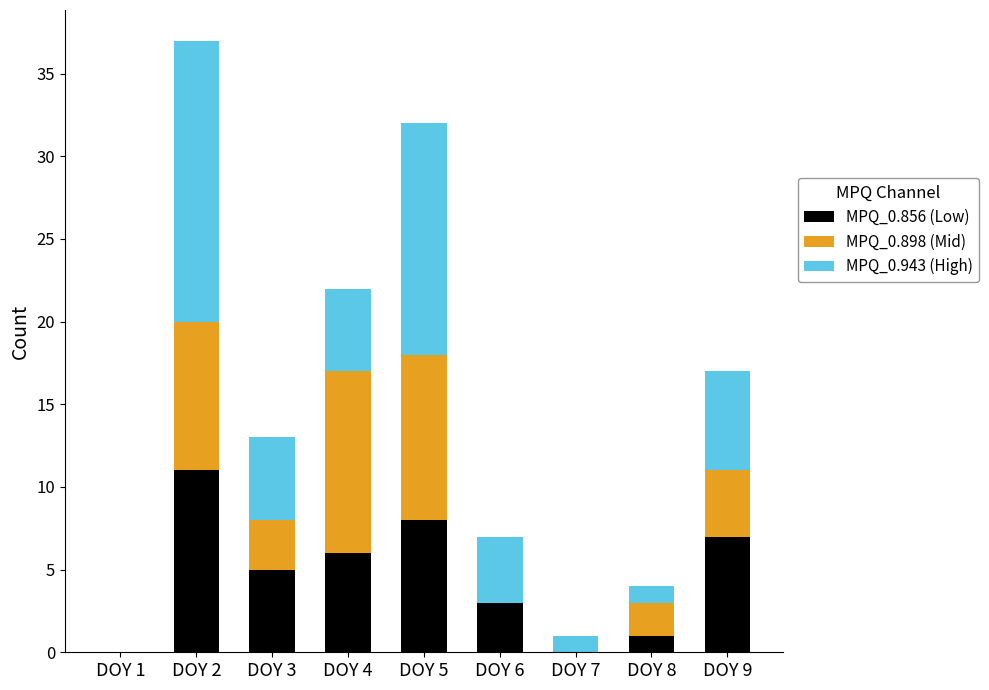

True or false: MPQ_0.856 (Low) has a value of 0 at DOY 1.

True